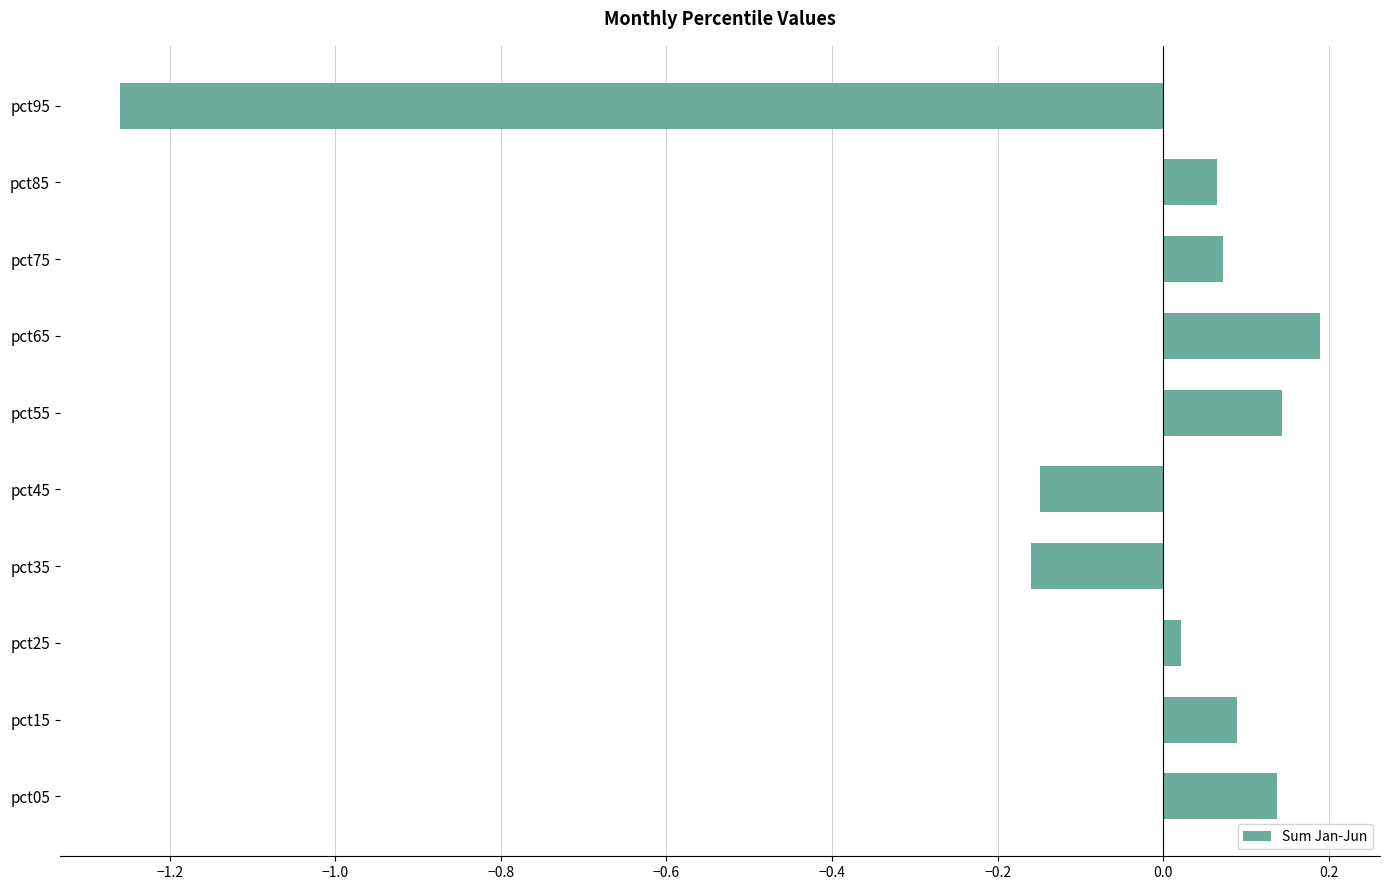

How many values are below 0?

3